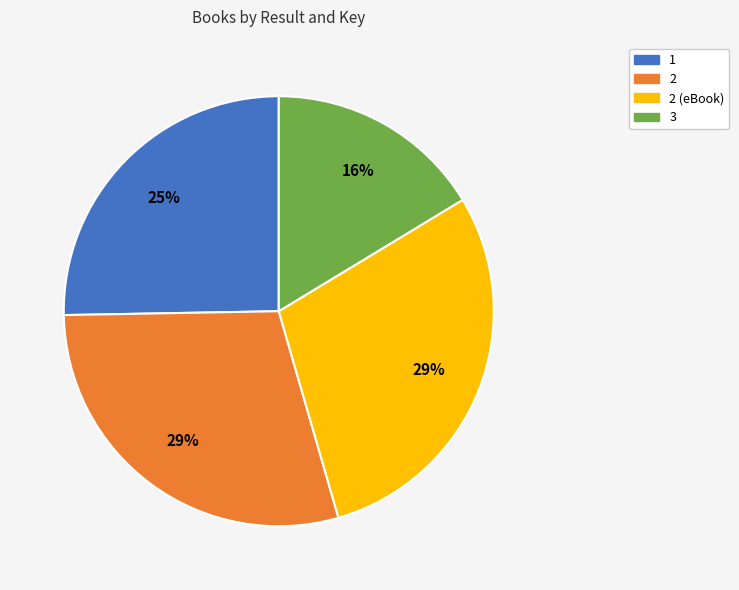

True or false: 2 (eBook) accounts for 29% of the total.

True